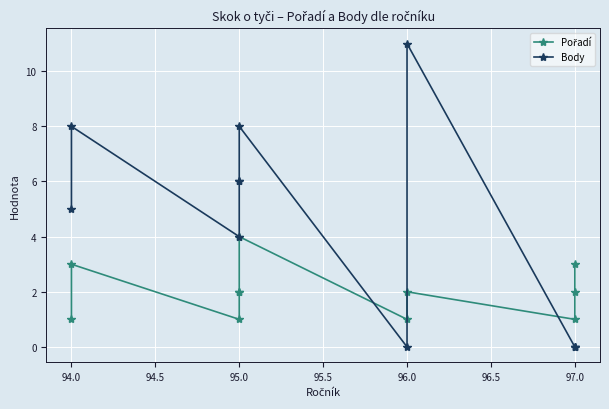

List the series in order of their peak value, lowest first.

Pořadí, Body